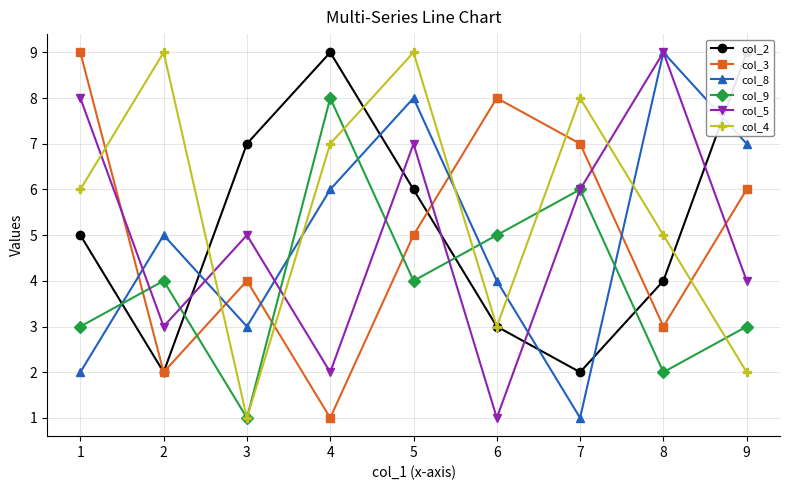

How many lines are shown in the chart?

6